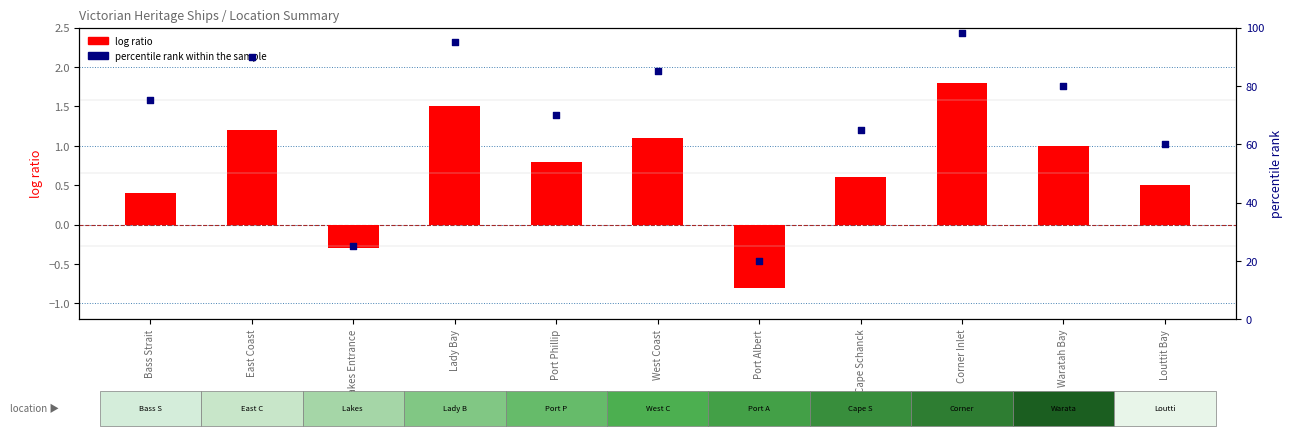

What is the change in value from East Coast to Cape Schanck?

-25